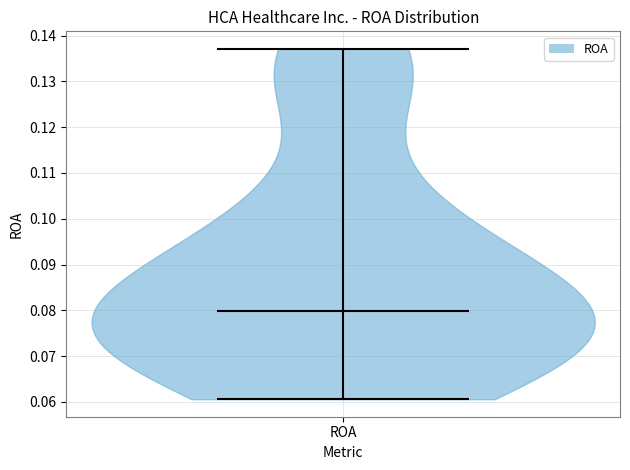

What is the highest point the violin for ROA reaches on the y-axis? The values are not printed on the chart, so give them approximately, as read against the axis.

0.137